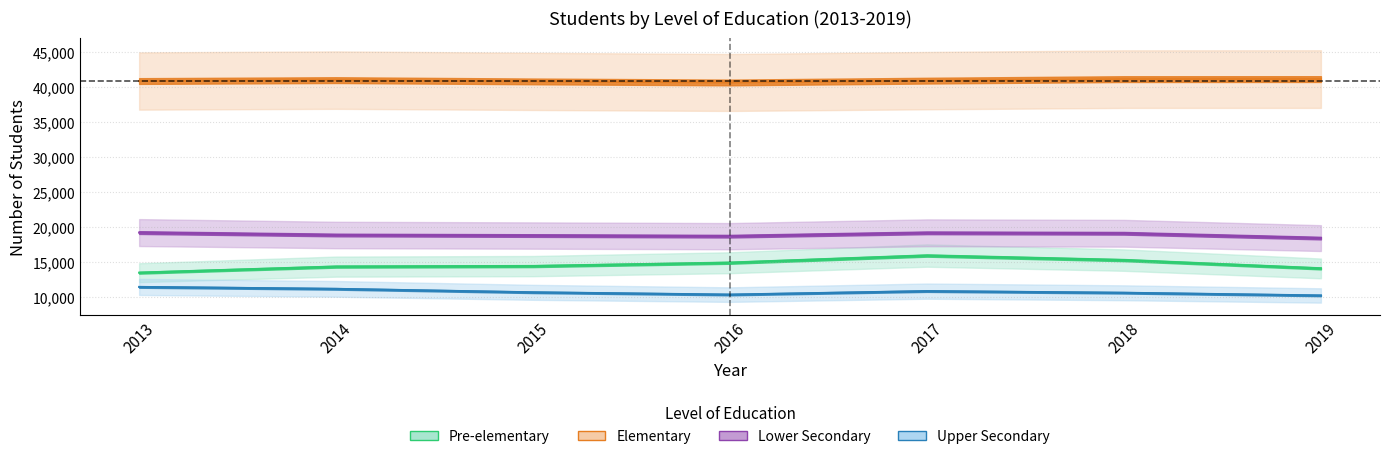

True or false: Elementary and Pre-elementary cross at least once.

False